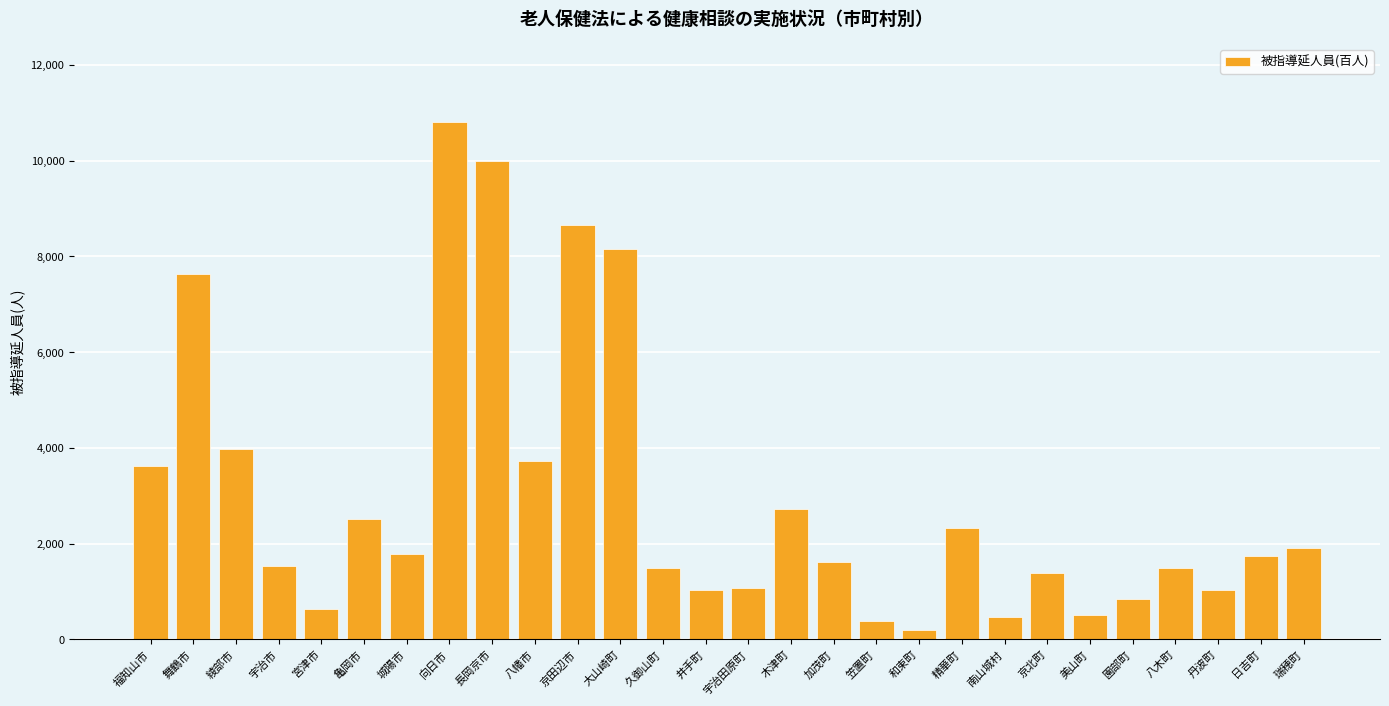

What is the average value?

29.7